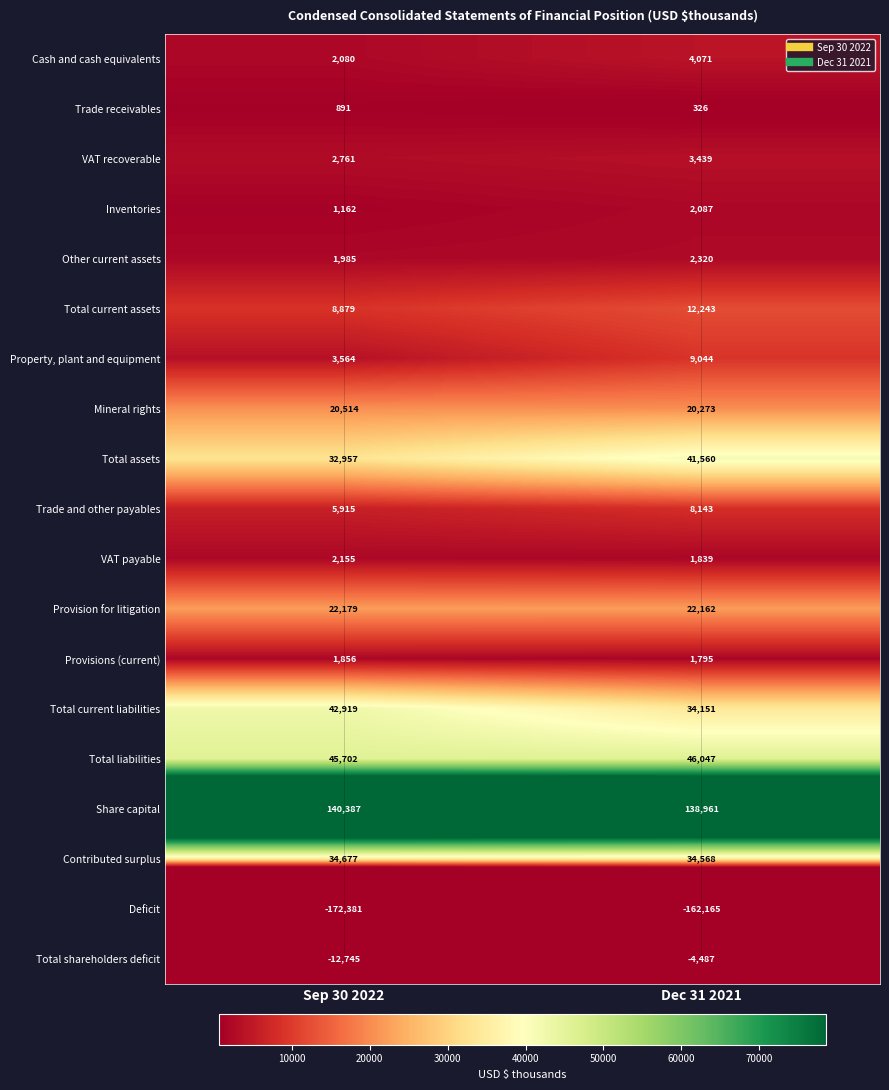

List the series in order of their peak value, highest first.

Share capital, Total liabilities, Total current liabilities, Total assets, Contributed surplus, Provision for litigation, Mineral rights, Total current assets, Property, plant and equipment, Trade and other payables, Cash and cash equivalents, VAT recoverable, Other current assets, VAT payable, Inventories, Provisions (current), Trade receivables, Total shareholders deficit, Deficit